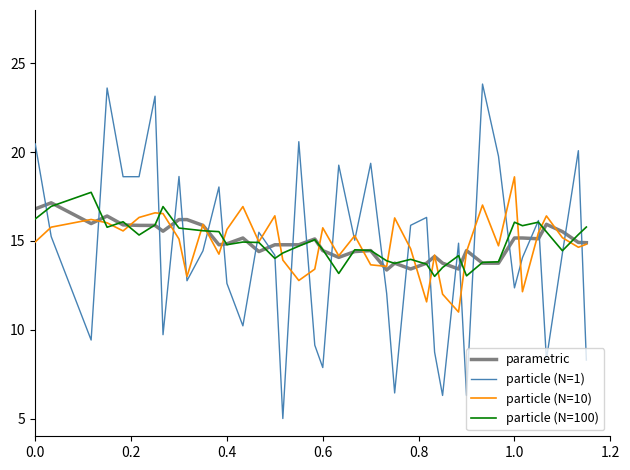

What is the smallest value displayed?

5.0